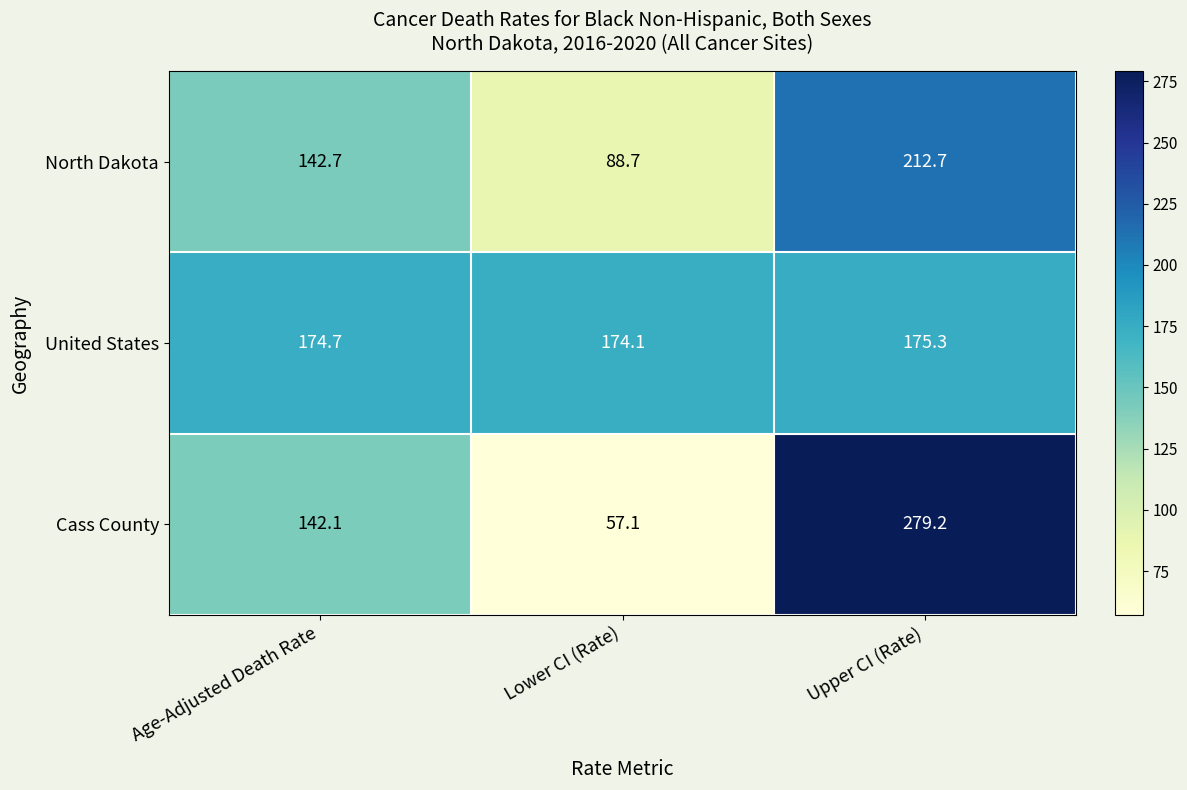

The North Dakota series shows 152.4 at Lower CI (Rate). True or false?

False